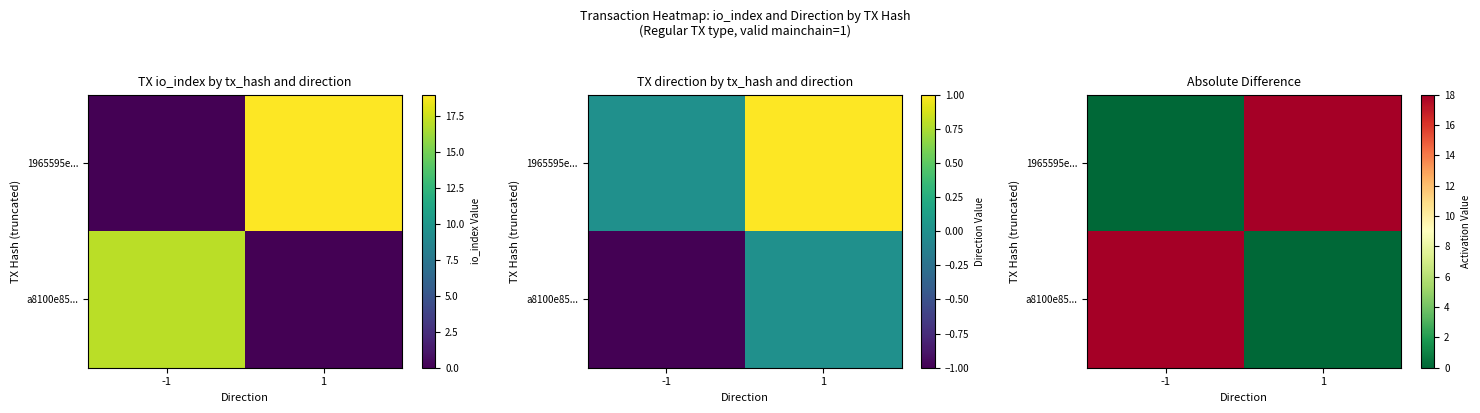

The value of 1965595e... at -1 is 0. True or false?

True